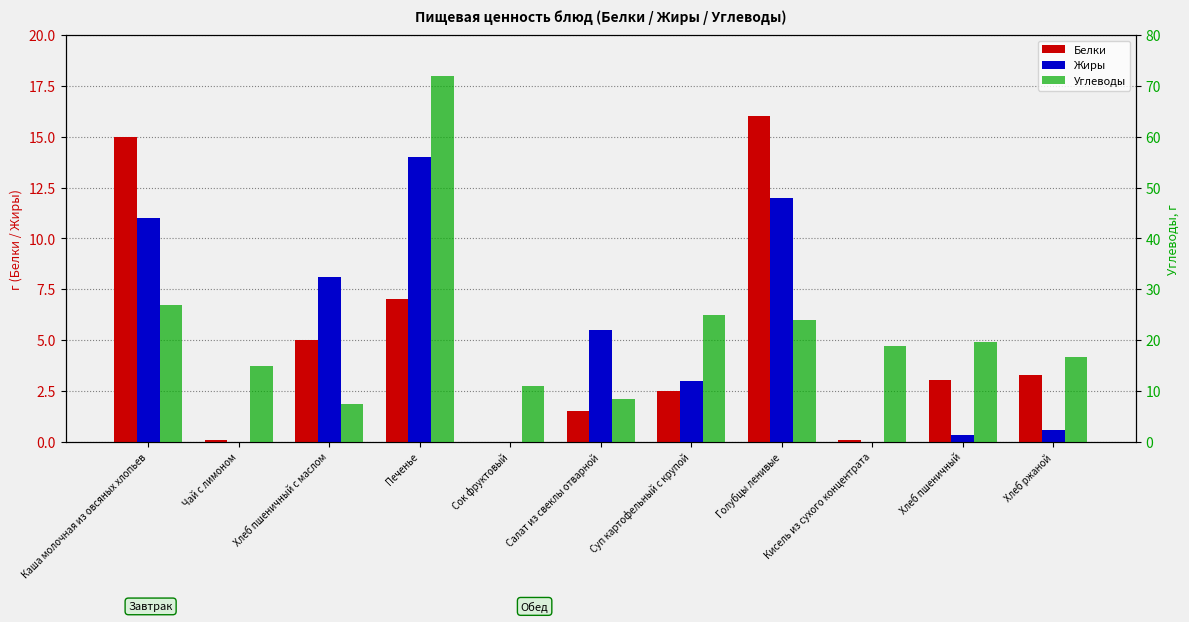

Which category has the highest value in the Углеводы series?

Печенье